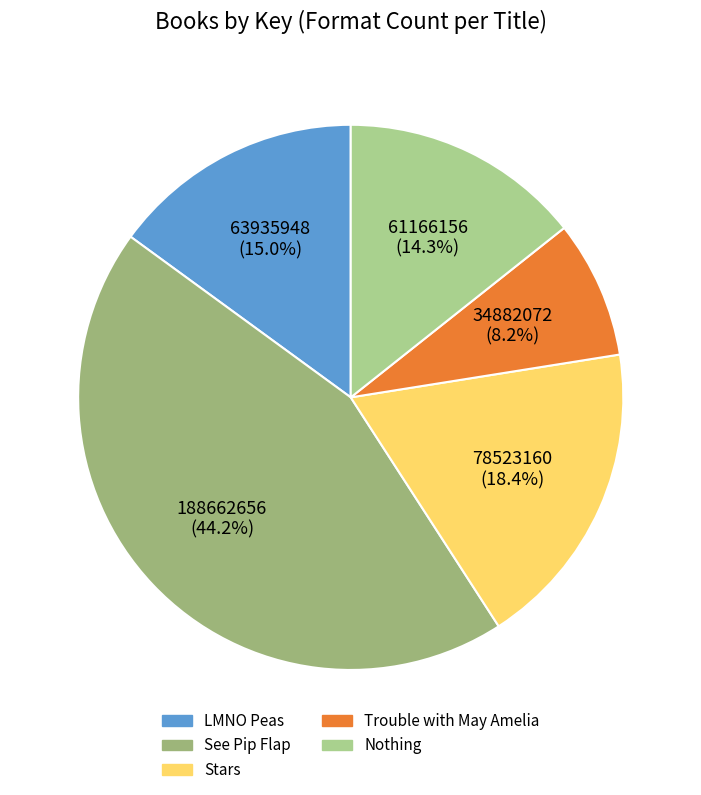

Between LMNO Peas and See Pip Flap, which is larger?

See Pip Flap